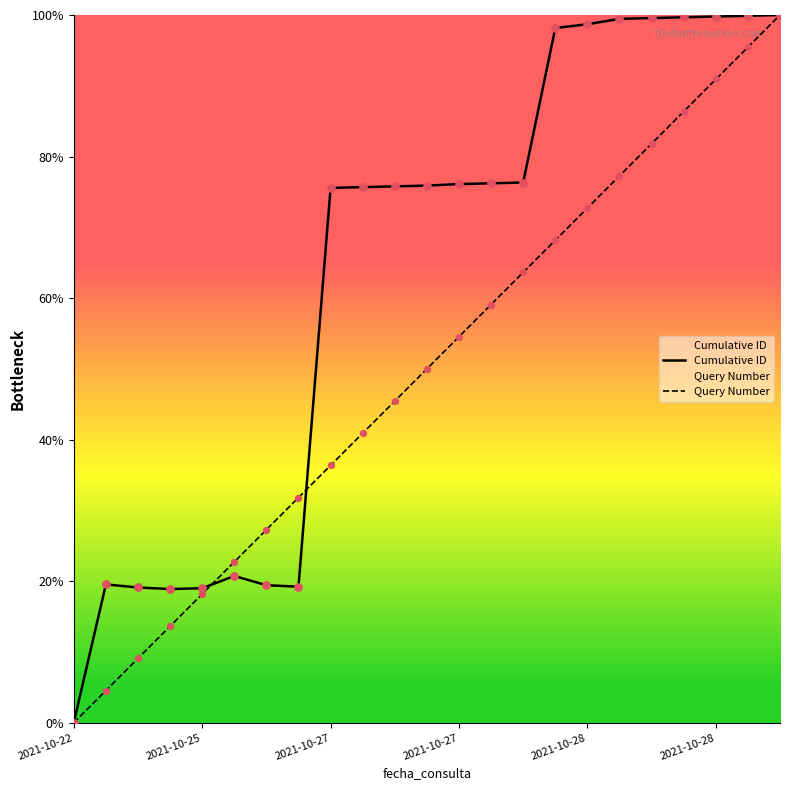

Which series reaches the maximum Y coordinate?

Cumulative ID